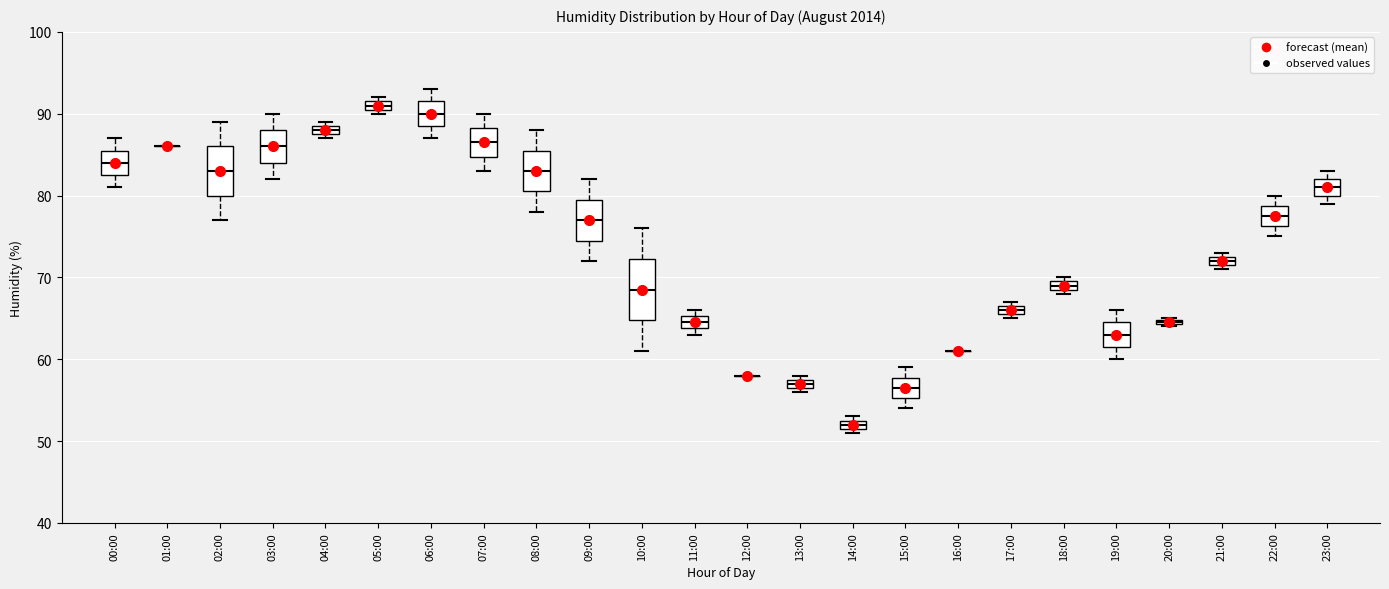

Which box is the tallest, from its lower edge to its upper edge?

10:00